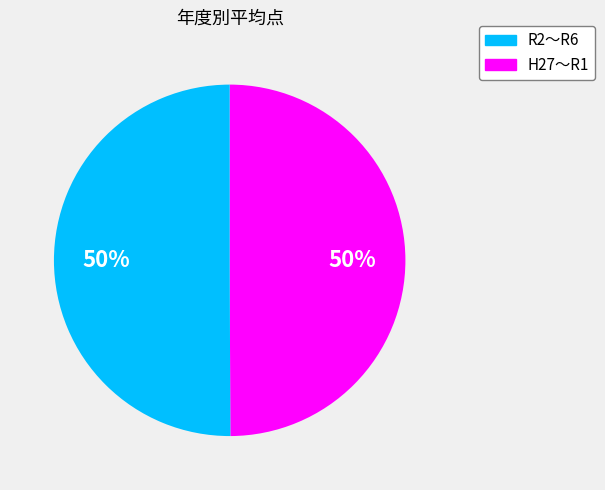

To the nearest percent, what is the average slice percentage?

50%